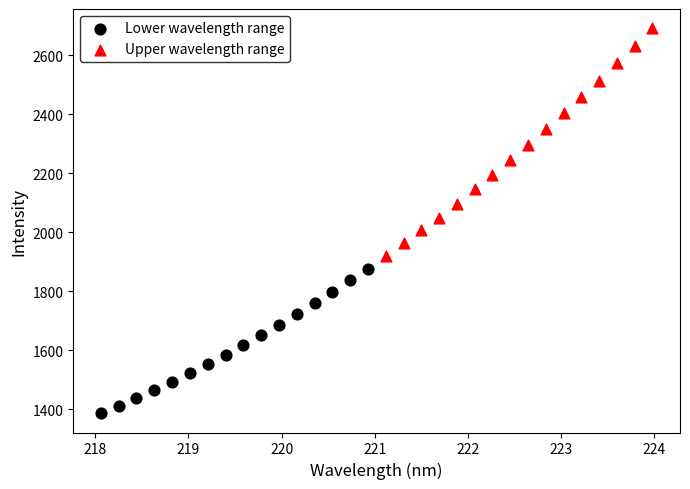

Which series reaches the maximum Y coordinate?

Upper wavelength range